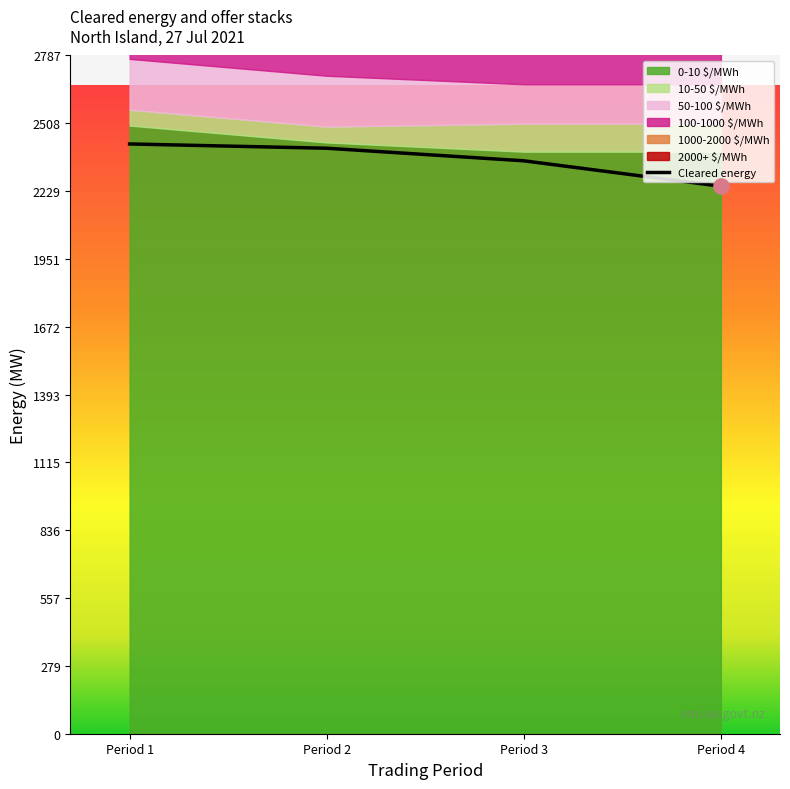

Which series has the largest total across all categories?

0-10 $/MWh